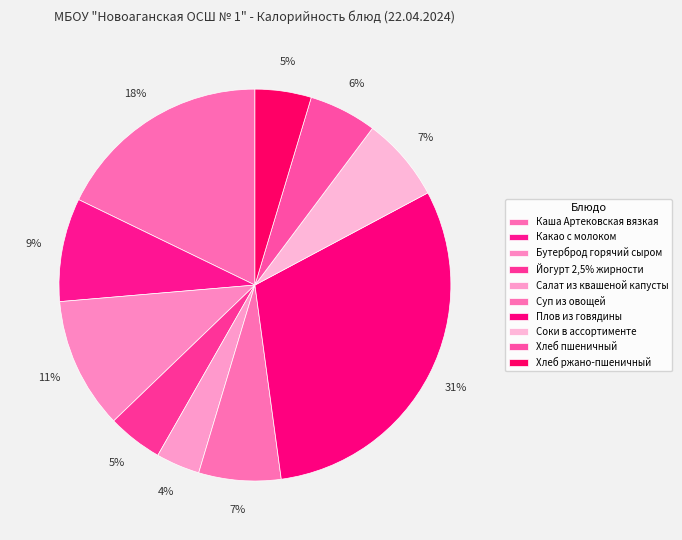

Count the number of slices in the pie.

10